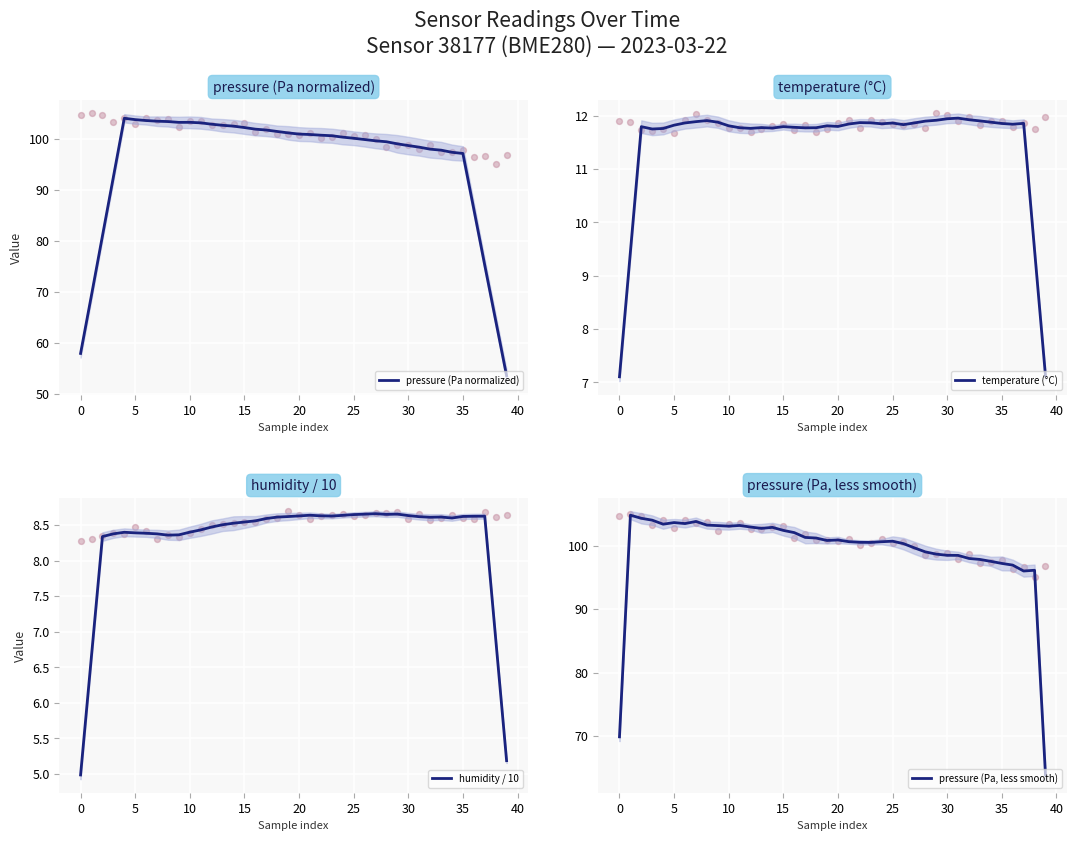

Which series contains the lowest Y value?

humidity / 10